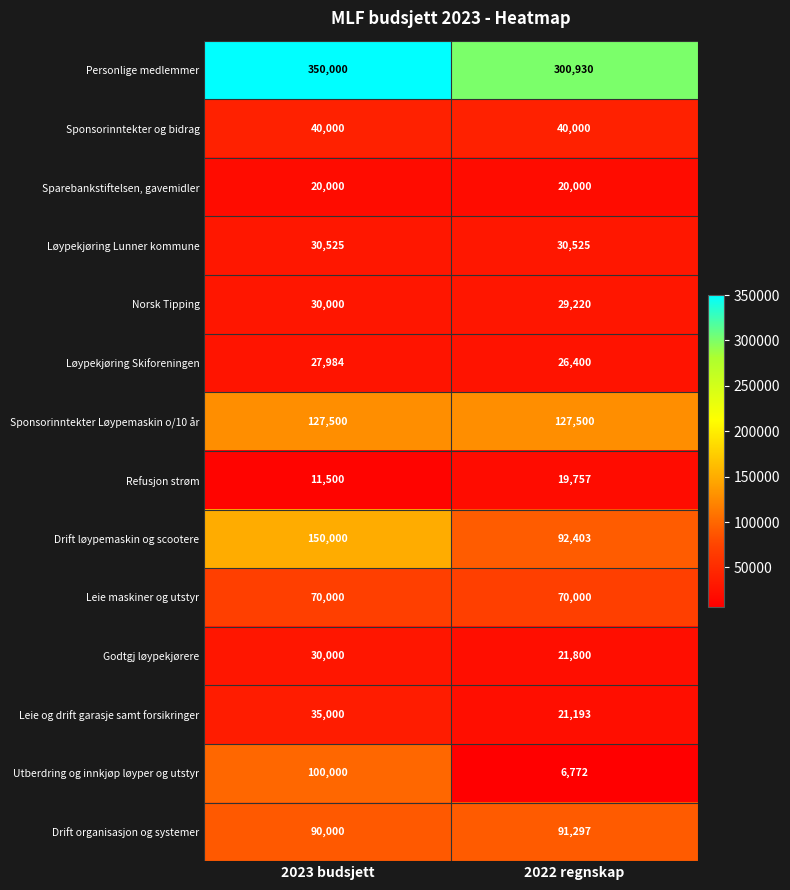

What is the spread (max minus min) of values at 2022 regnskap?

294158